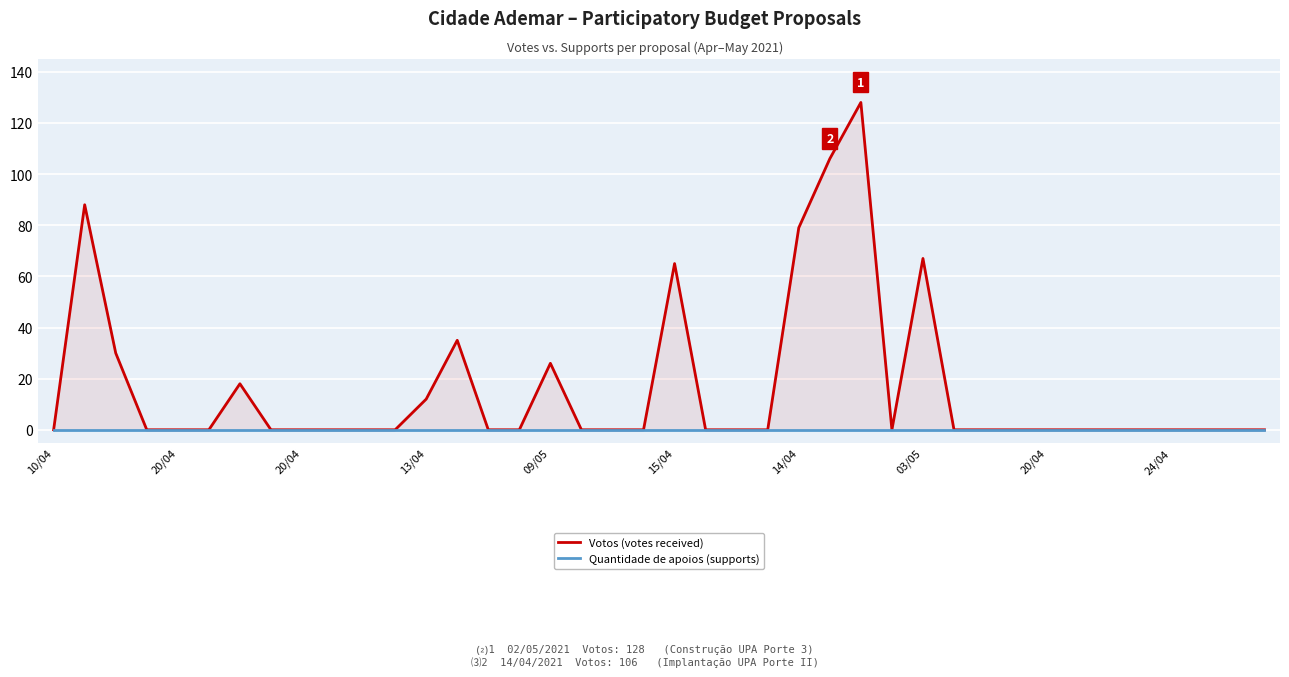

What is the value of the Votos (votes received) point at the 13th from the left?

12